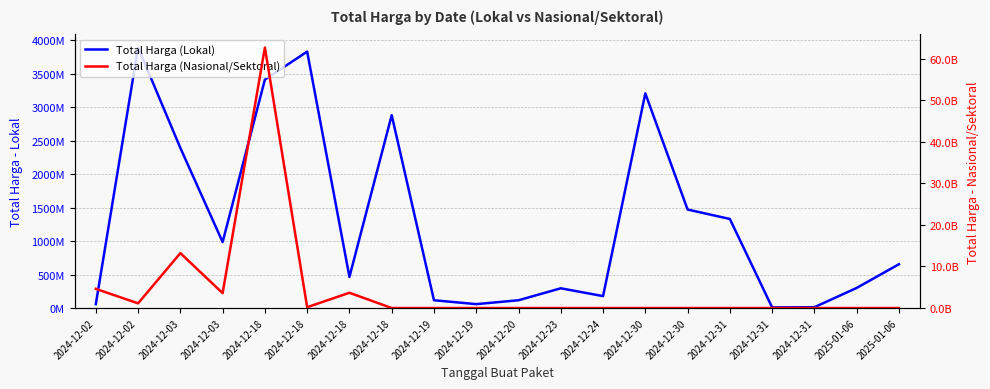

Which has a higher value, 2024-12-19 or 2024-12-23?

2024-12-23